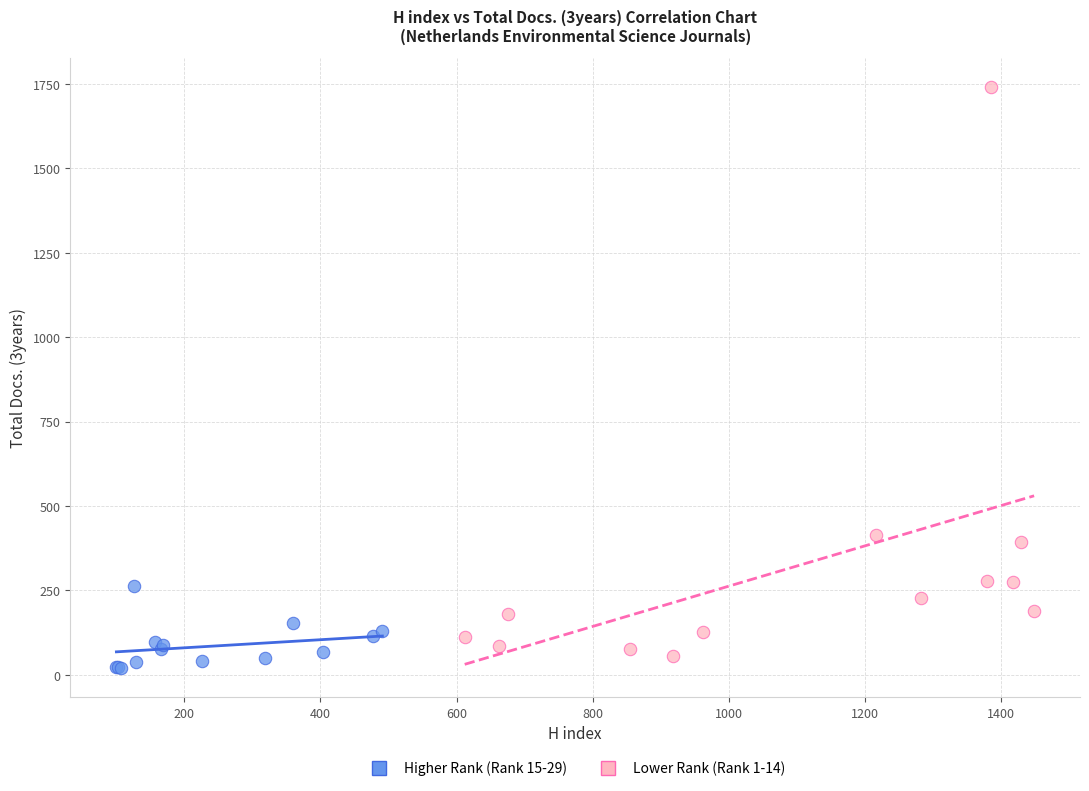

Which series has the largest Y range (max minus min)?

Lower Rank (Rank 1-14)